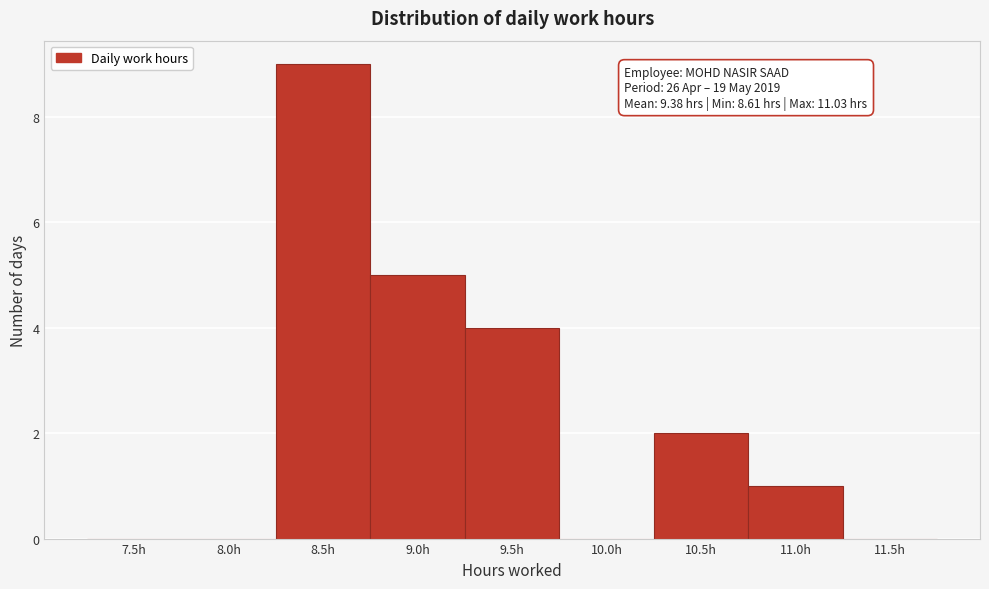

Reading left to right, list all the values displayed in this chart.

7.5h=0	8.0h=0	8.5h=9	9.0h=5	9.5h=4	10.0h=0	10.5h=2	11.0h=1	11.5h=0